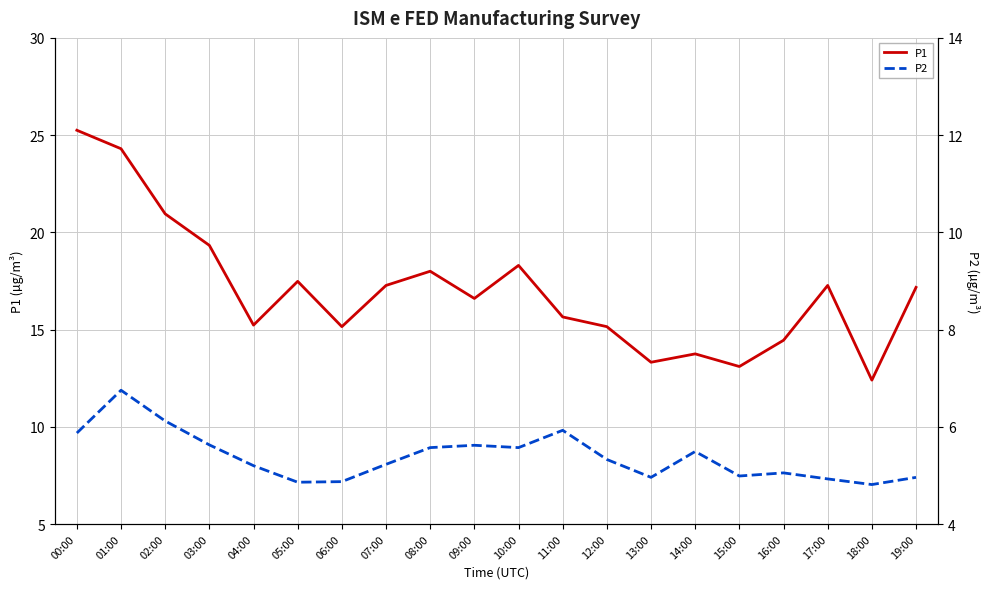

Which series has the largest range (max minus min)?

P1